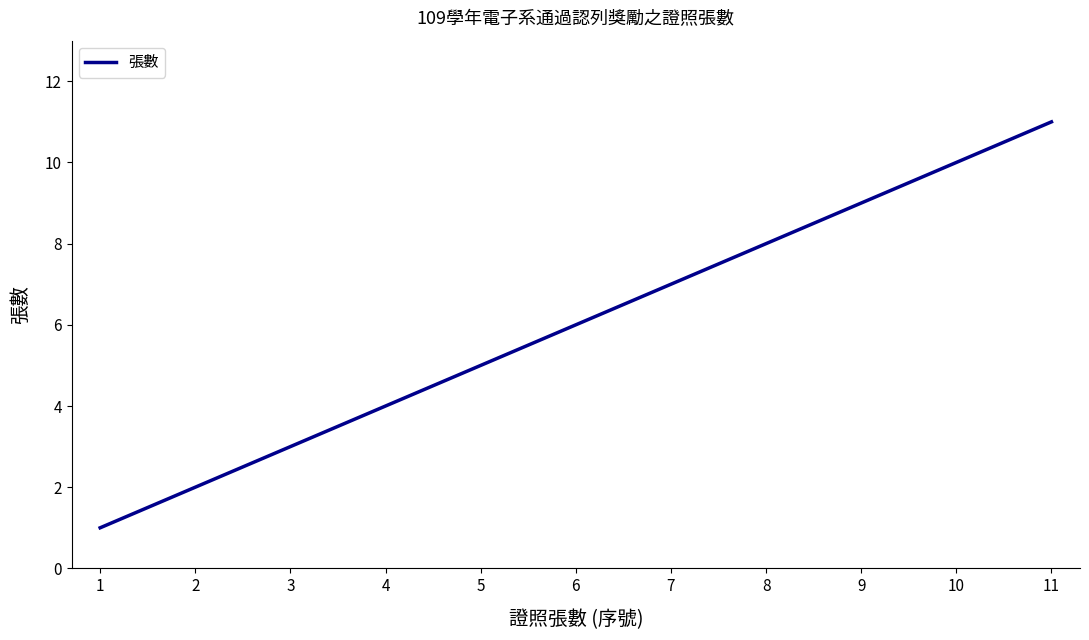

What is the change in value from 1 to 11?

+10